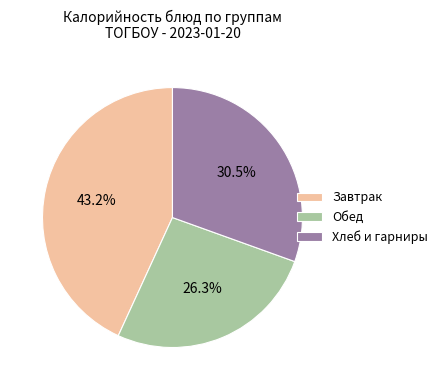

What is the ratio of the value at Обед to the value at Хлеб и гарниры?

0.9